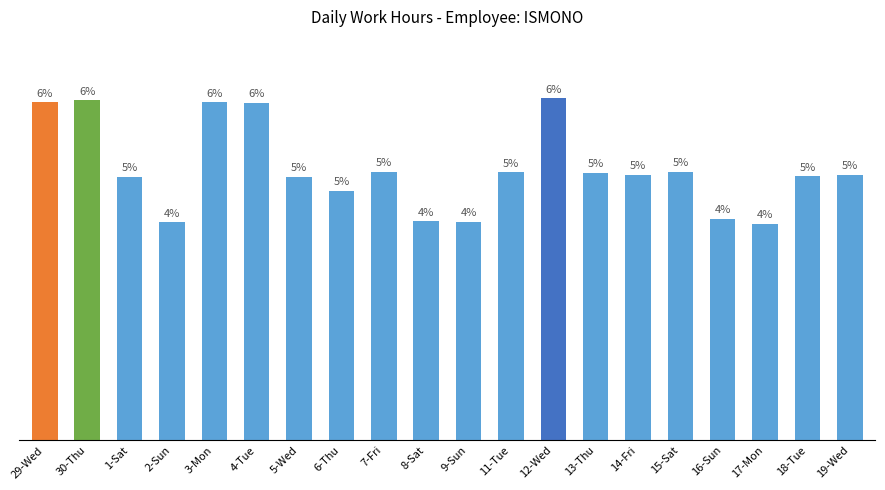

How many data points does each series have?

20